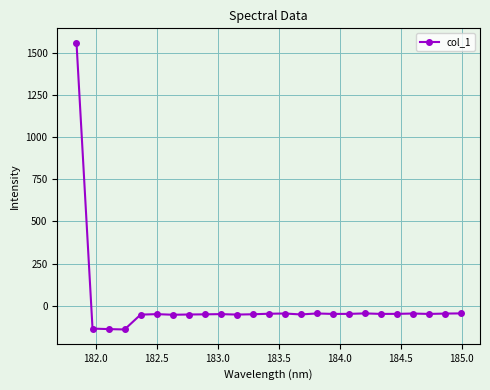

How many lines are shown in the chart?

1